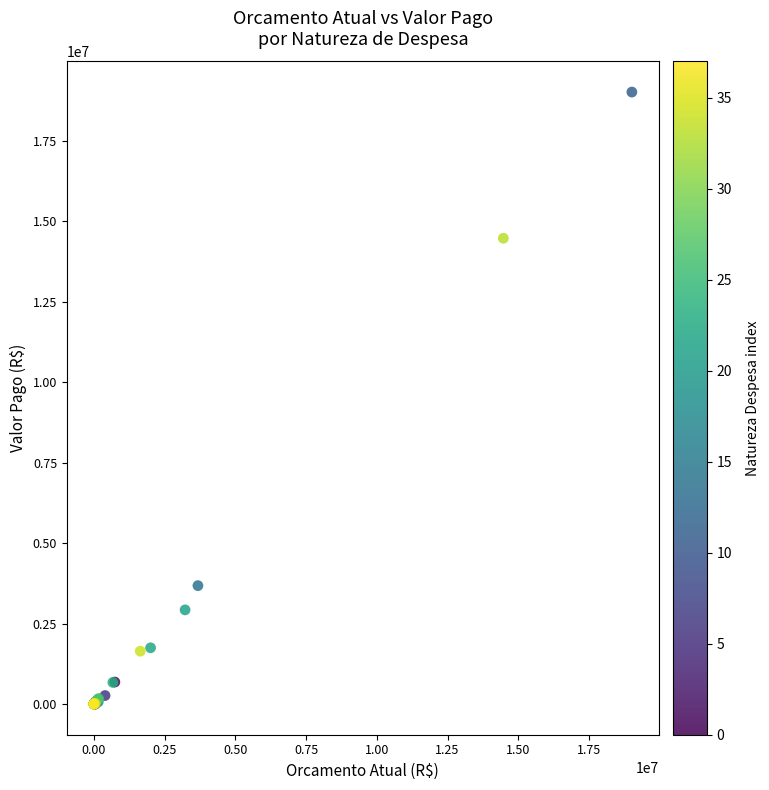

What Y value in the scatter plot is closest to 9505360?

14470685.8